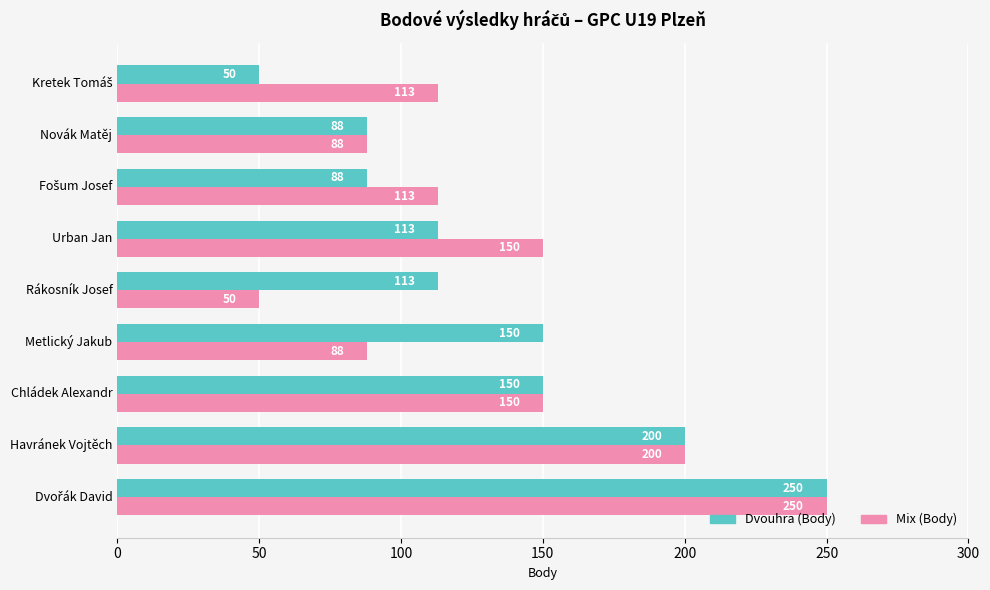

What is the average value of the Dvouhra (Body) series?

134